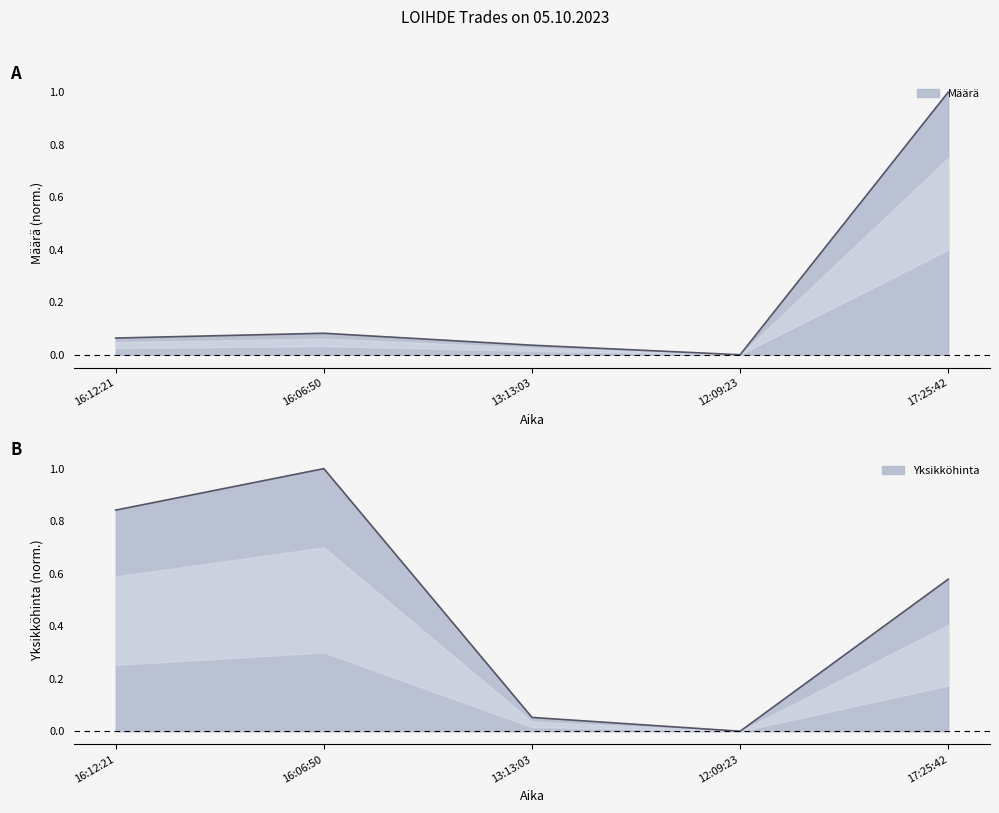

True or false: Määrä and Yksikköhinta cross at least once.

False